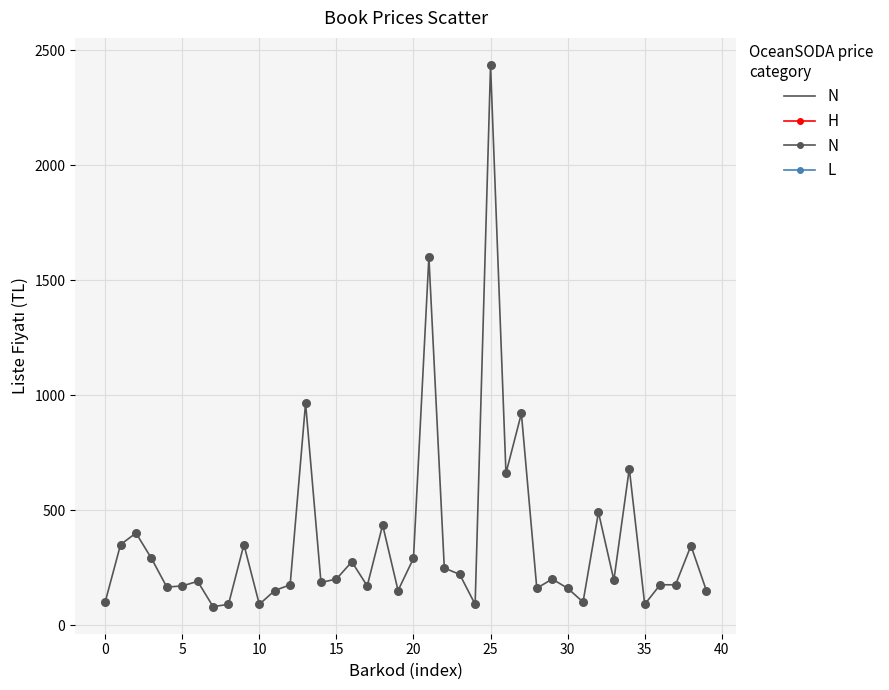

What is the greatest value displayed?

2435